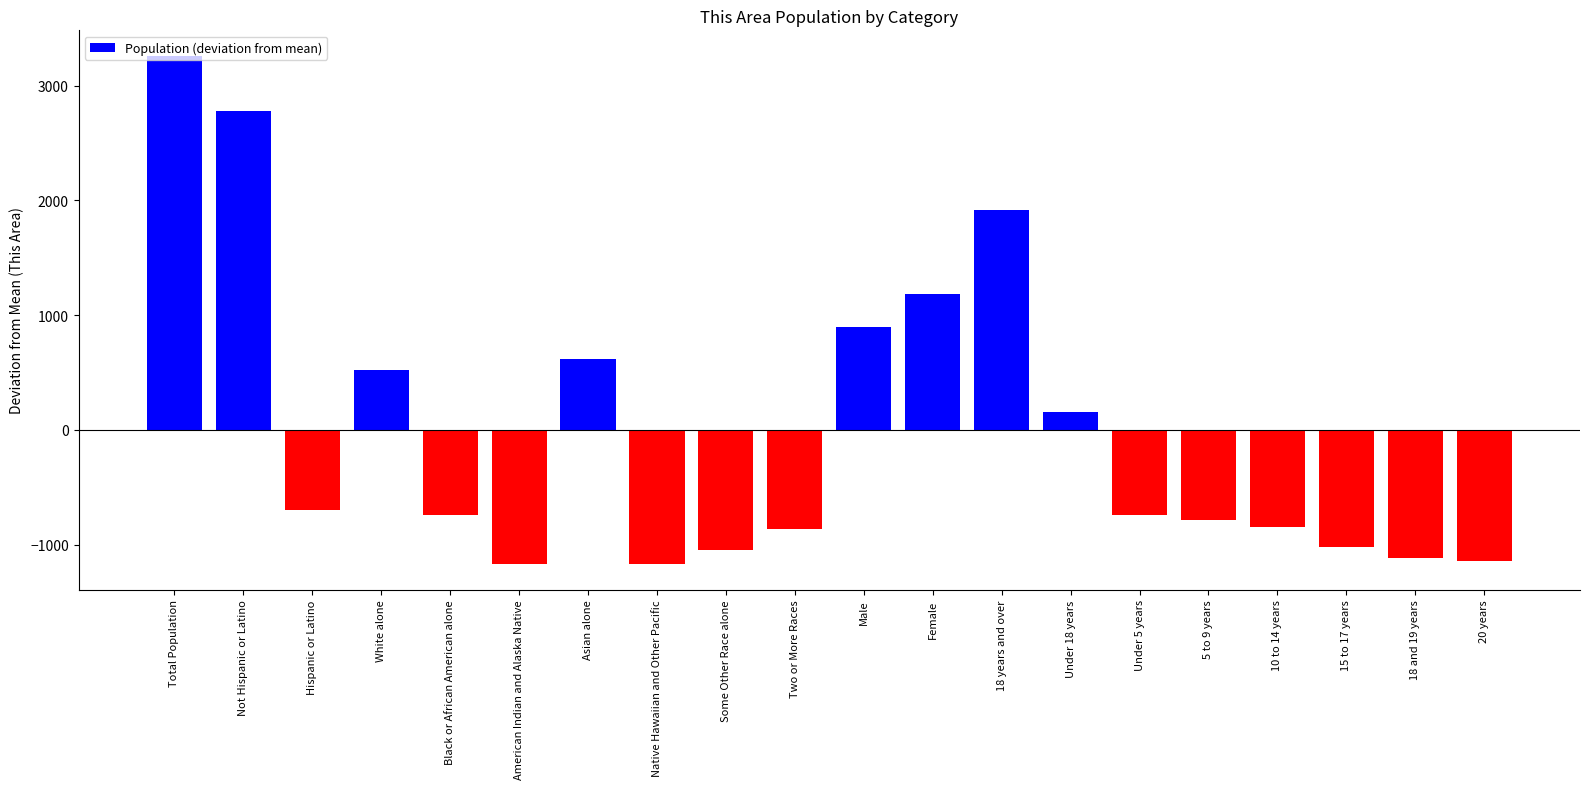

Are the bars grouped side by side (vs. stacked)?

No